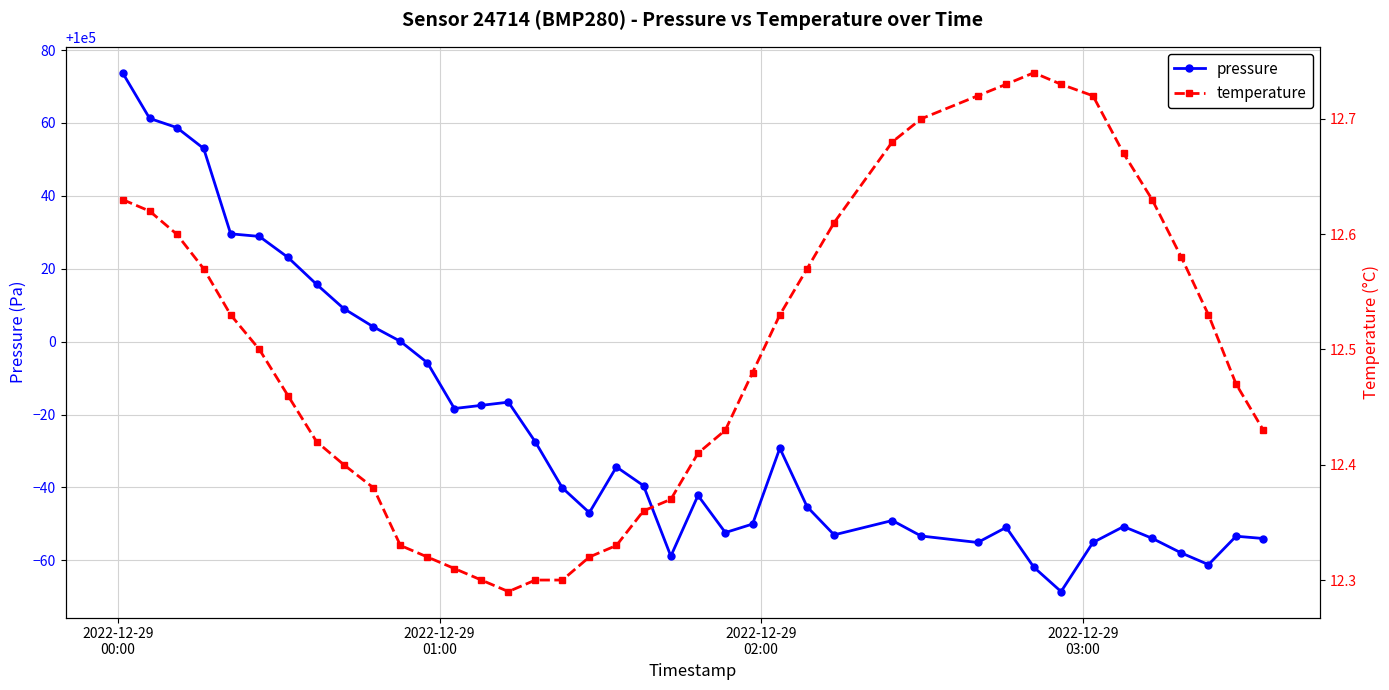

What is the maximum value for pressure?

100073.8